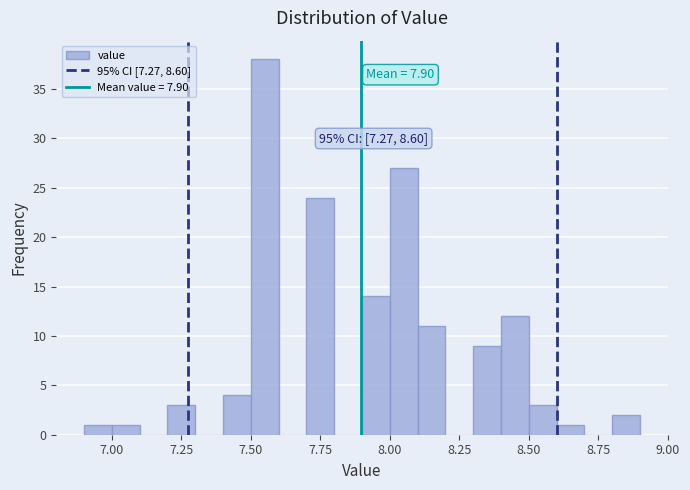

Read against the x-axis, roughly where is the centre of the tallest bar?

7.55